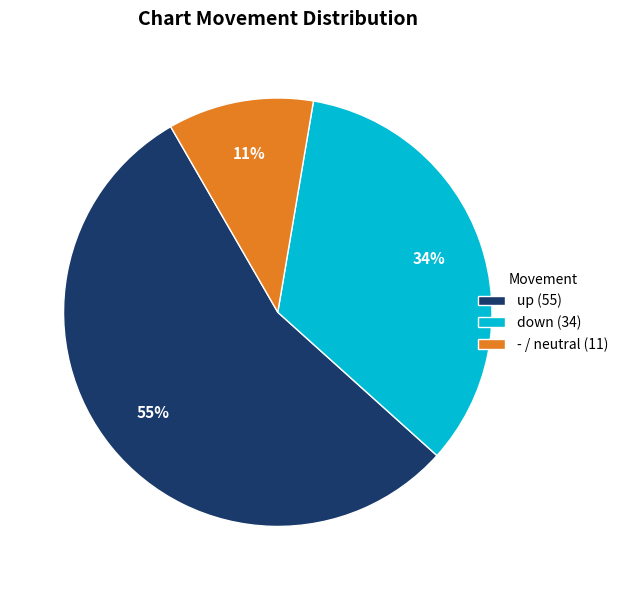

Does any single category account for the majority?

Yes